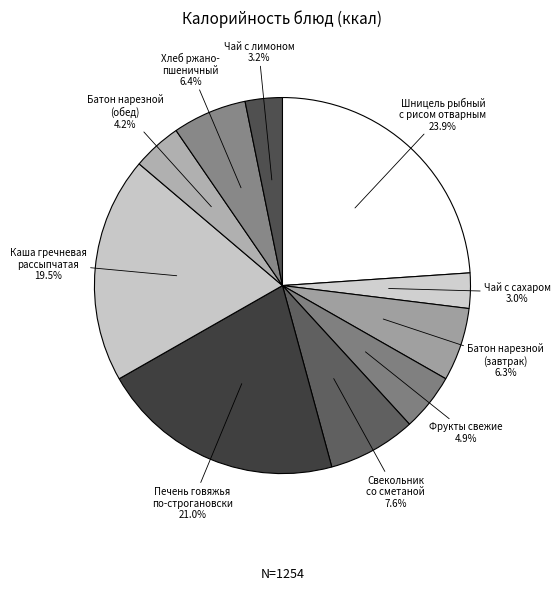

Does Фрукты свежие represent more than half of the total?

No